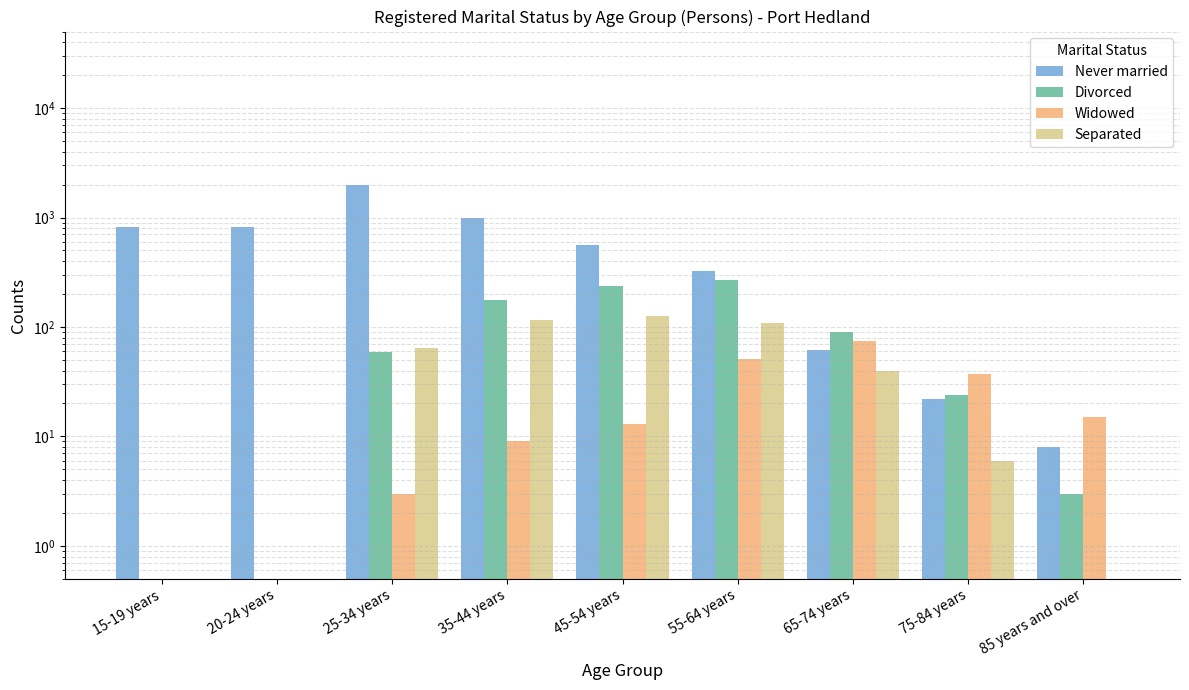

Read the Widowed value at 35-44 years.

9.0